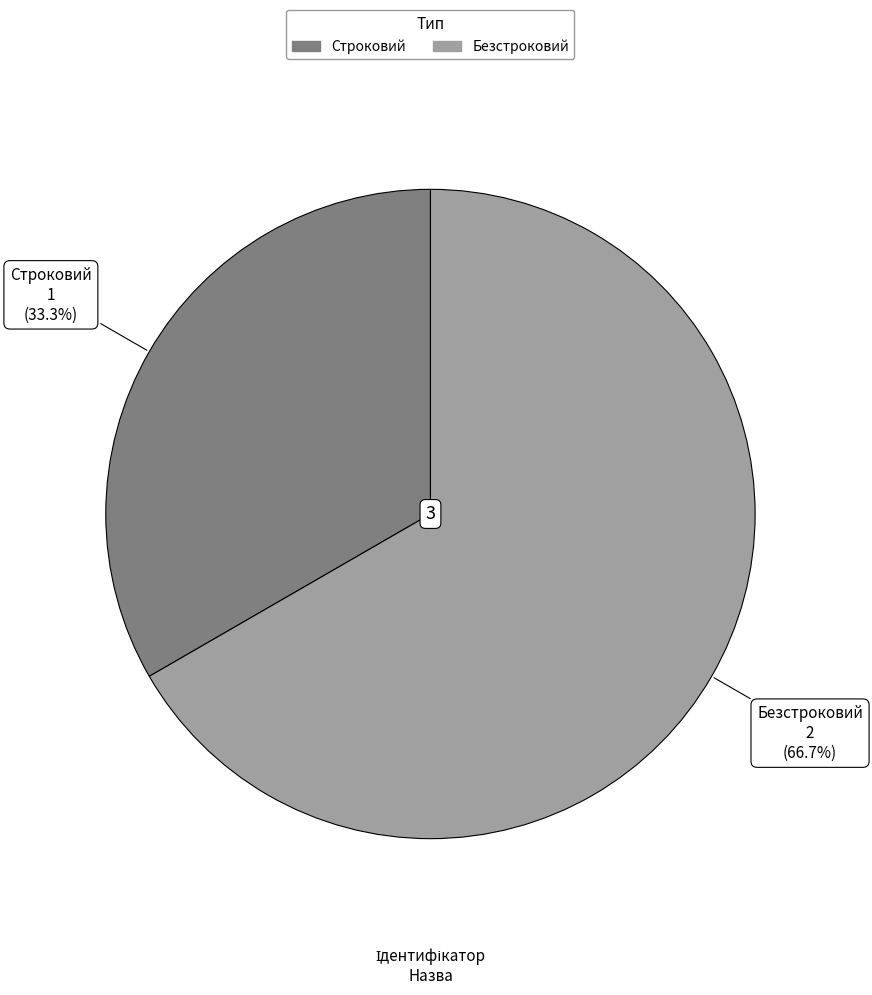

Which category has the biggest portion of the pie?

Безстроковий